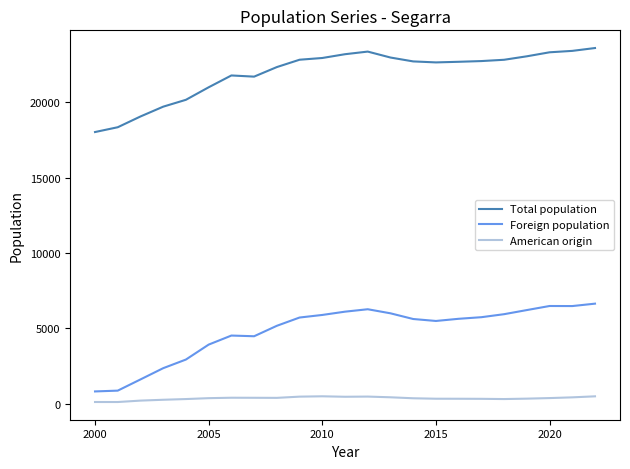

What is the difference between the maximum and minimum values in the American origin series?

380